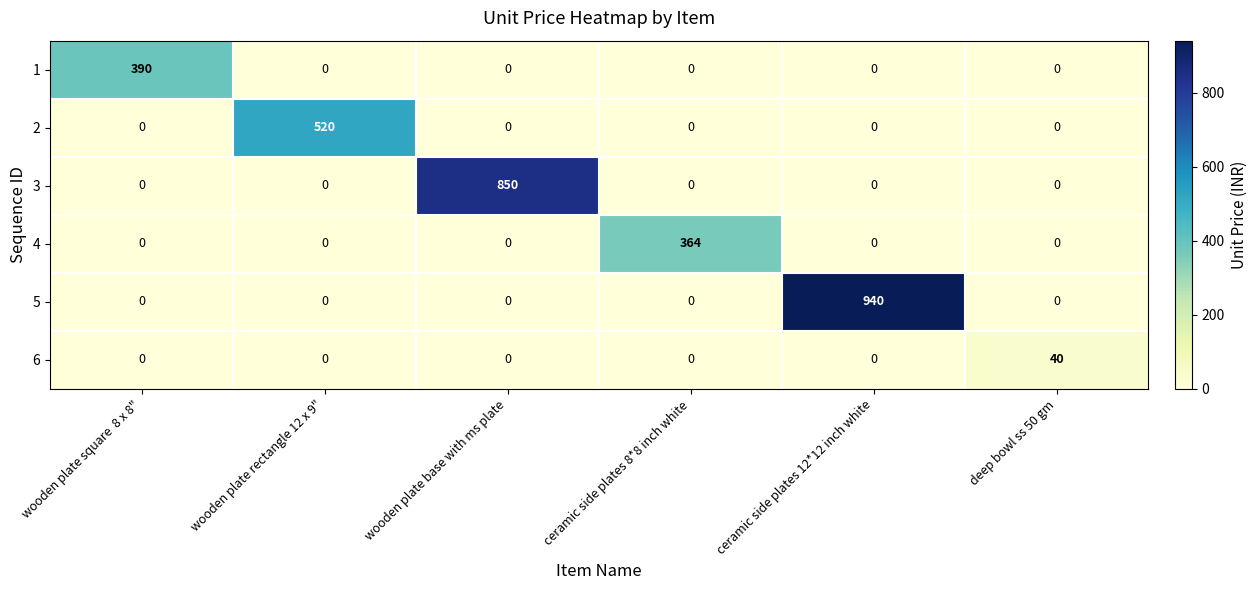

Which series has the widest spread of values?

5